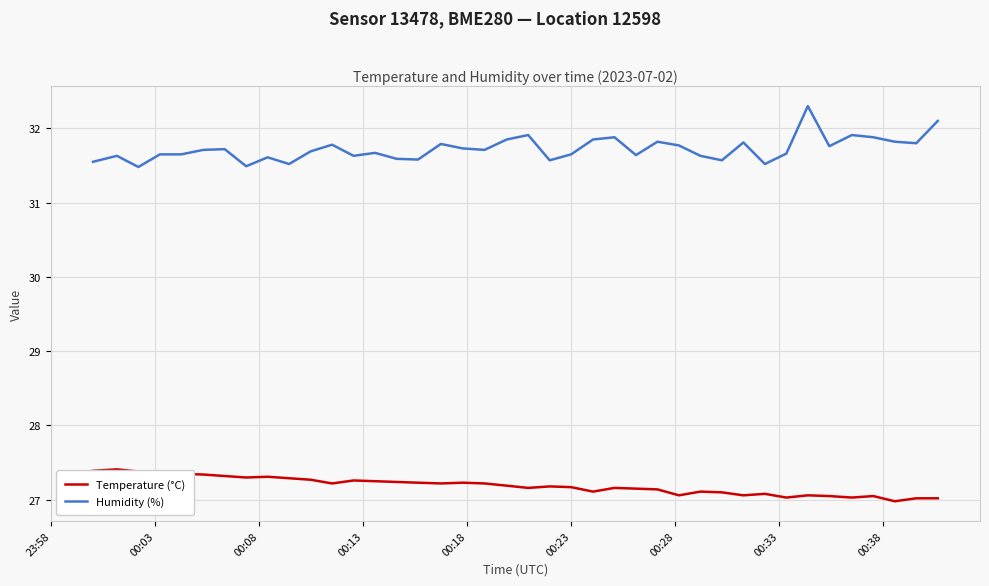

True or false: Humidity (%) and Temperature (°C) intersect in this chart.

False